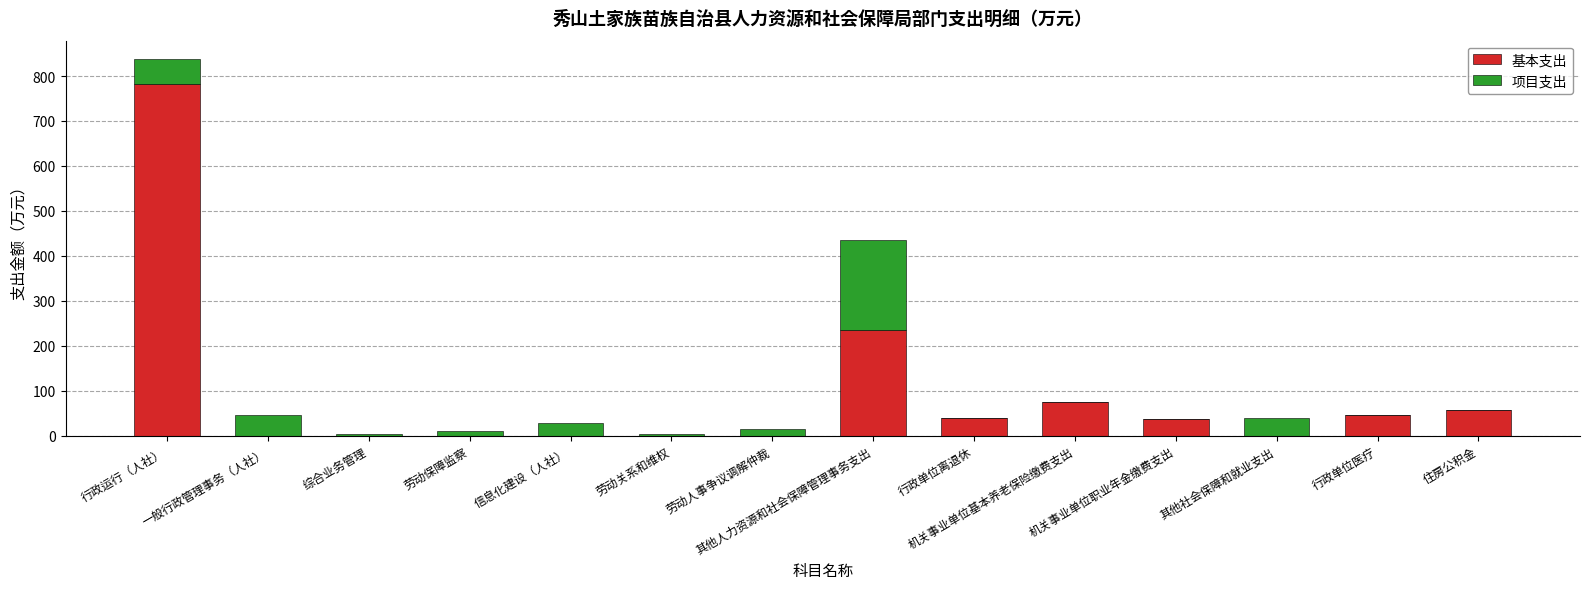

What is the highest value of the 基本支出 series?

781.8